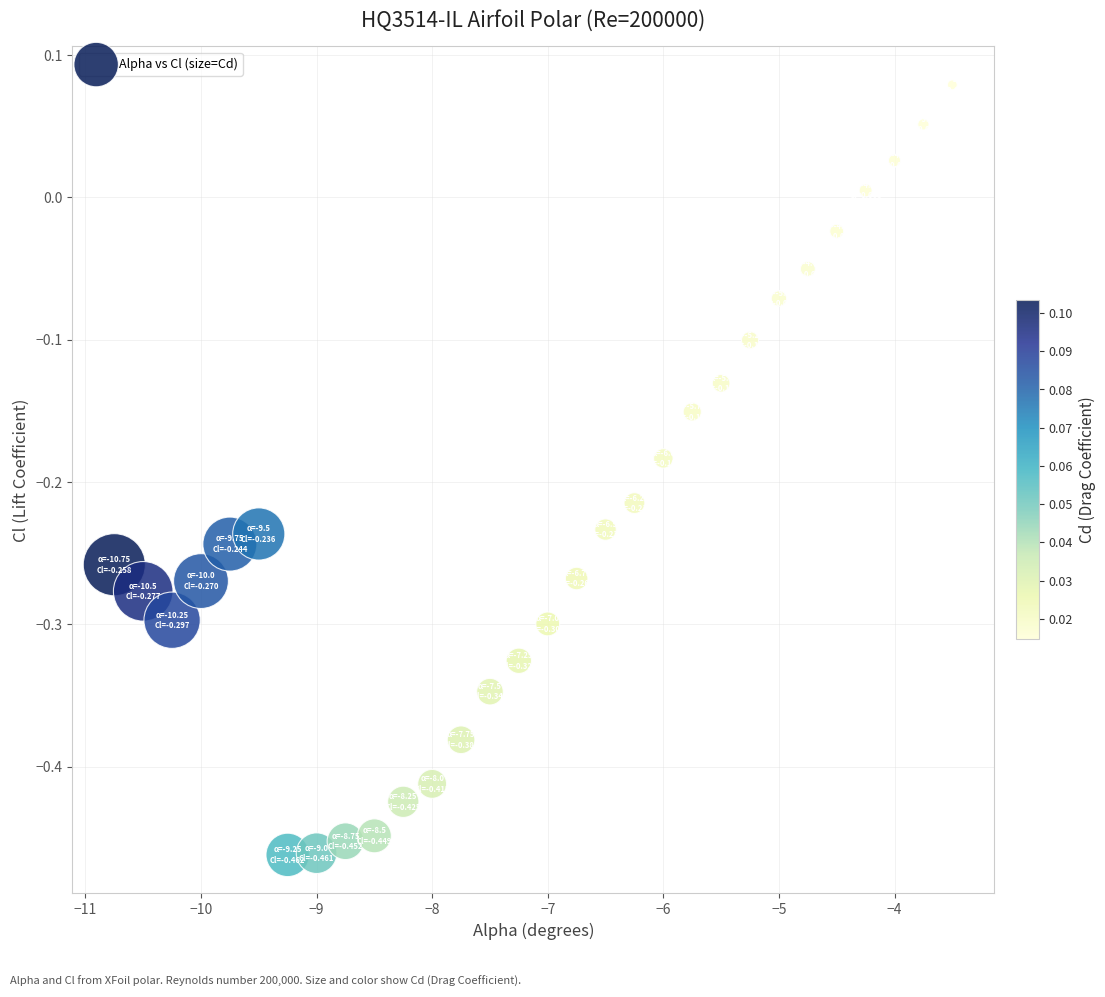

What is the range of Y values (max minus min)?

0.5